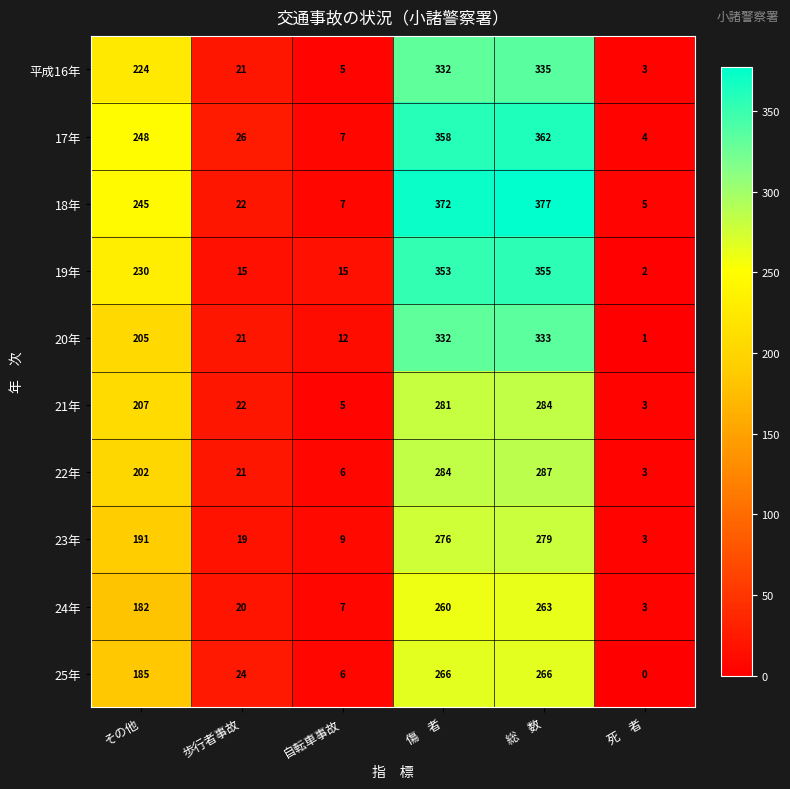

At how many categories does at least one series exceed 359?

2